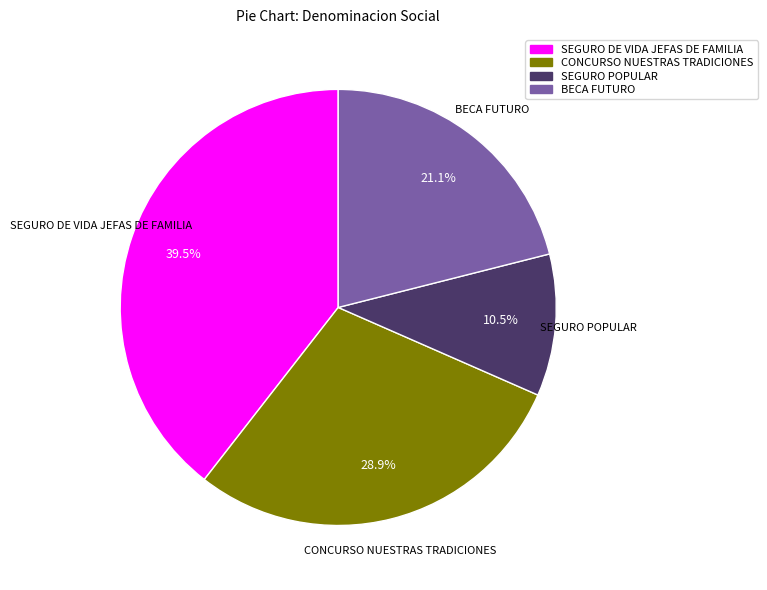

What is the largest slice in the pie chart?

SEGURO DE VIDA JEFAS DE FAMILIA